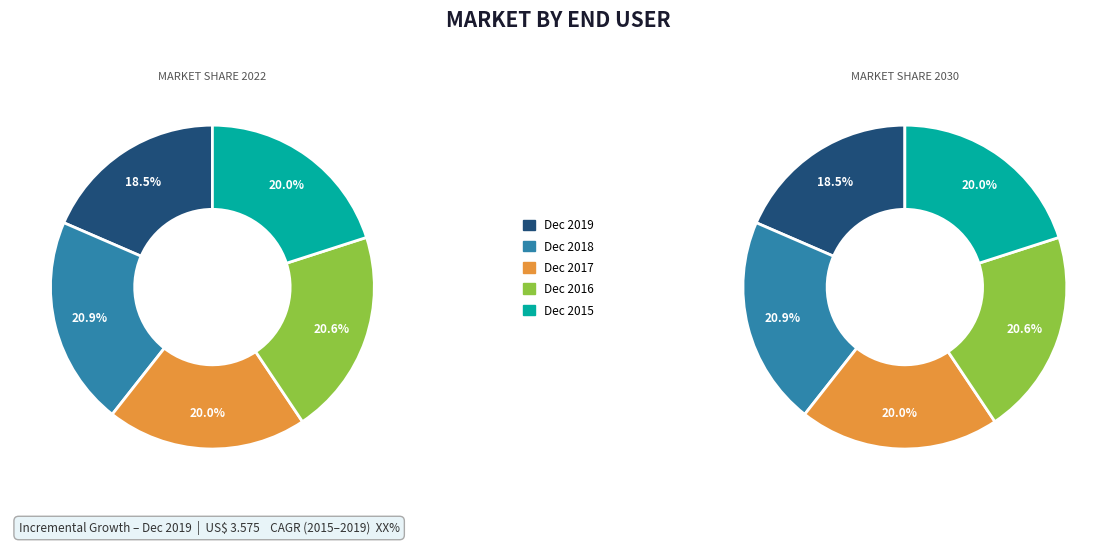

To the nearest percent, what is the difference between the largest and smallest slice percentages?

2%